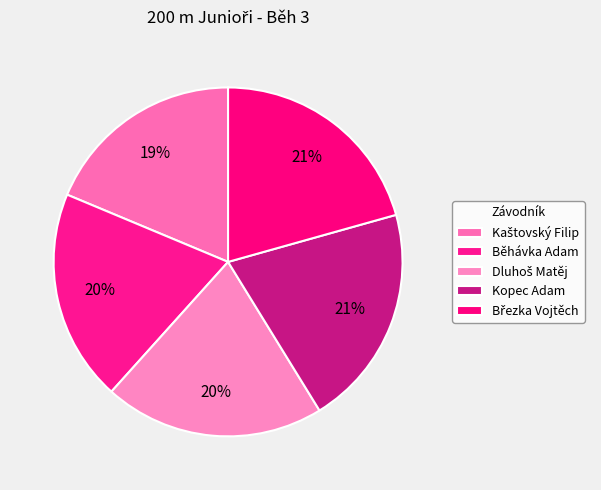

Which slice is the smallest?

Kaštovský Filip